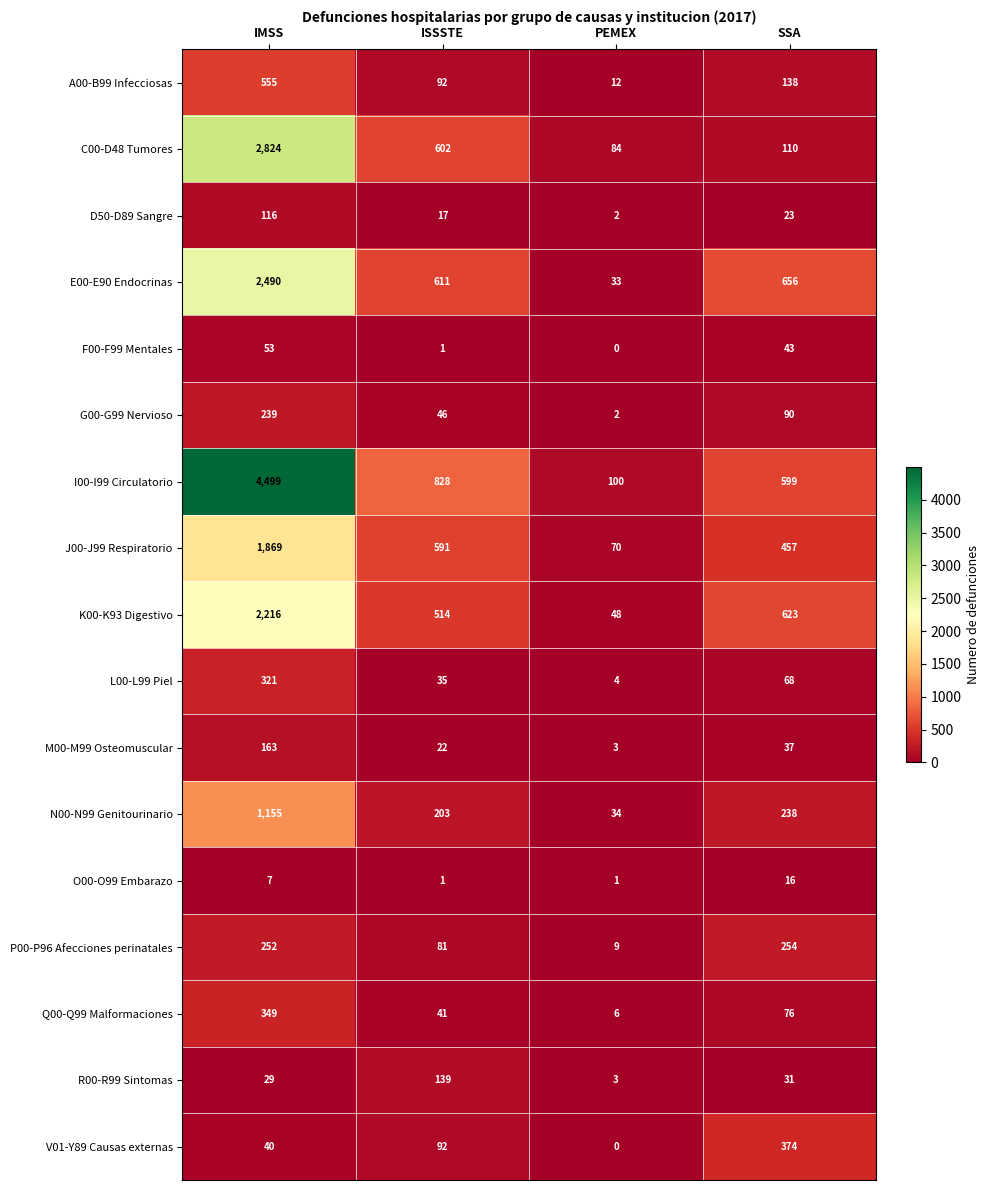

What is the approximate value of K00-K93 Digestivo at IMSS, to the nearest 100?

2200